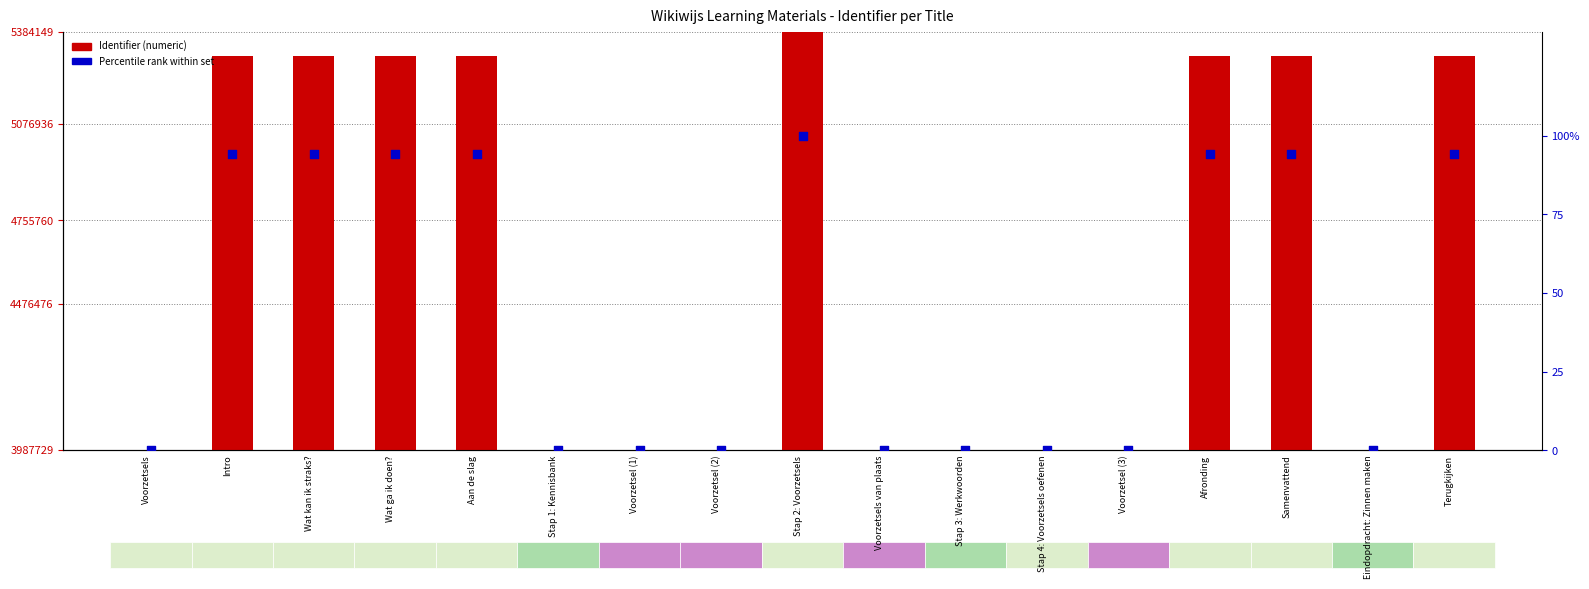

At how many categories does at least one series exceed 2097548?

17